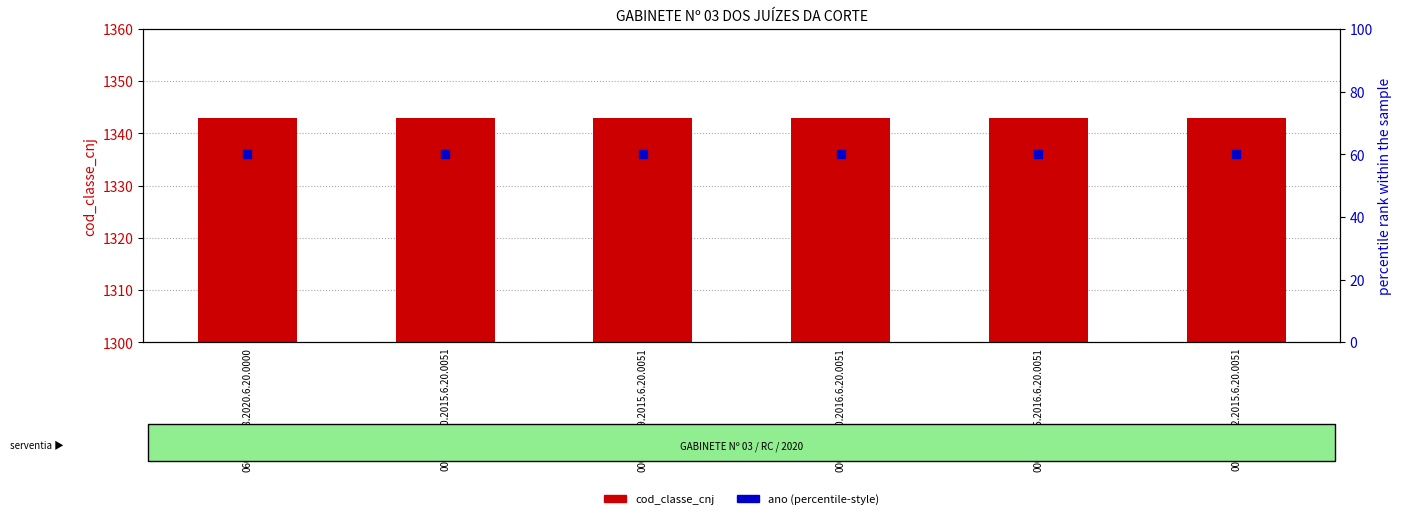

Which series has the largest Y range (max minus min)?

cod_classe_cnj